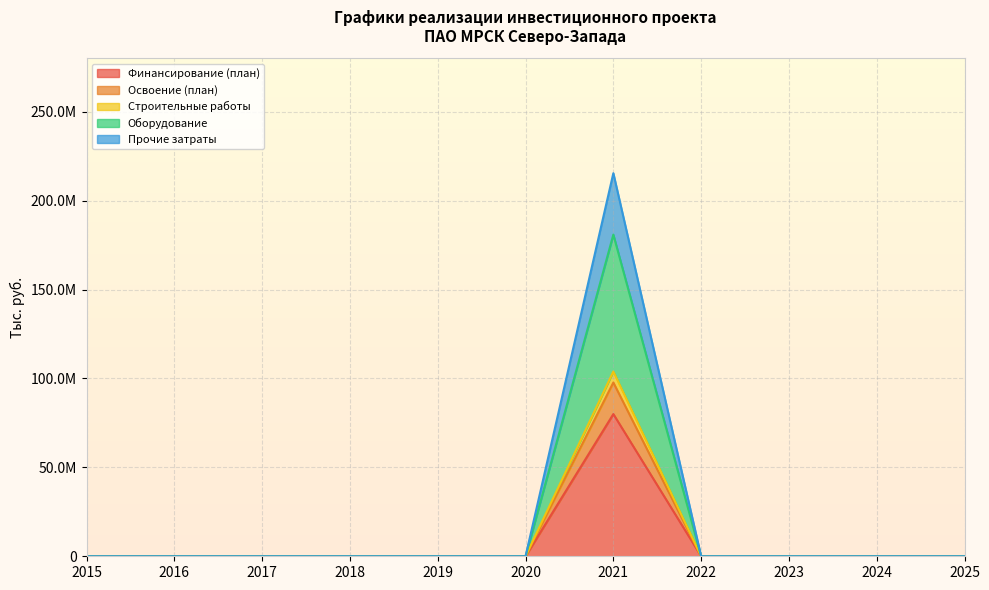

True or false: Финансирование (план) has more than 1 points higher than both neighbors.

False